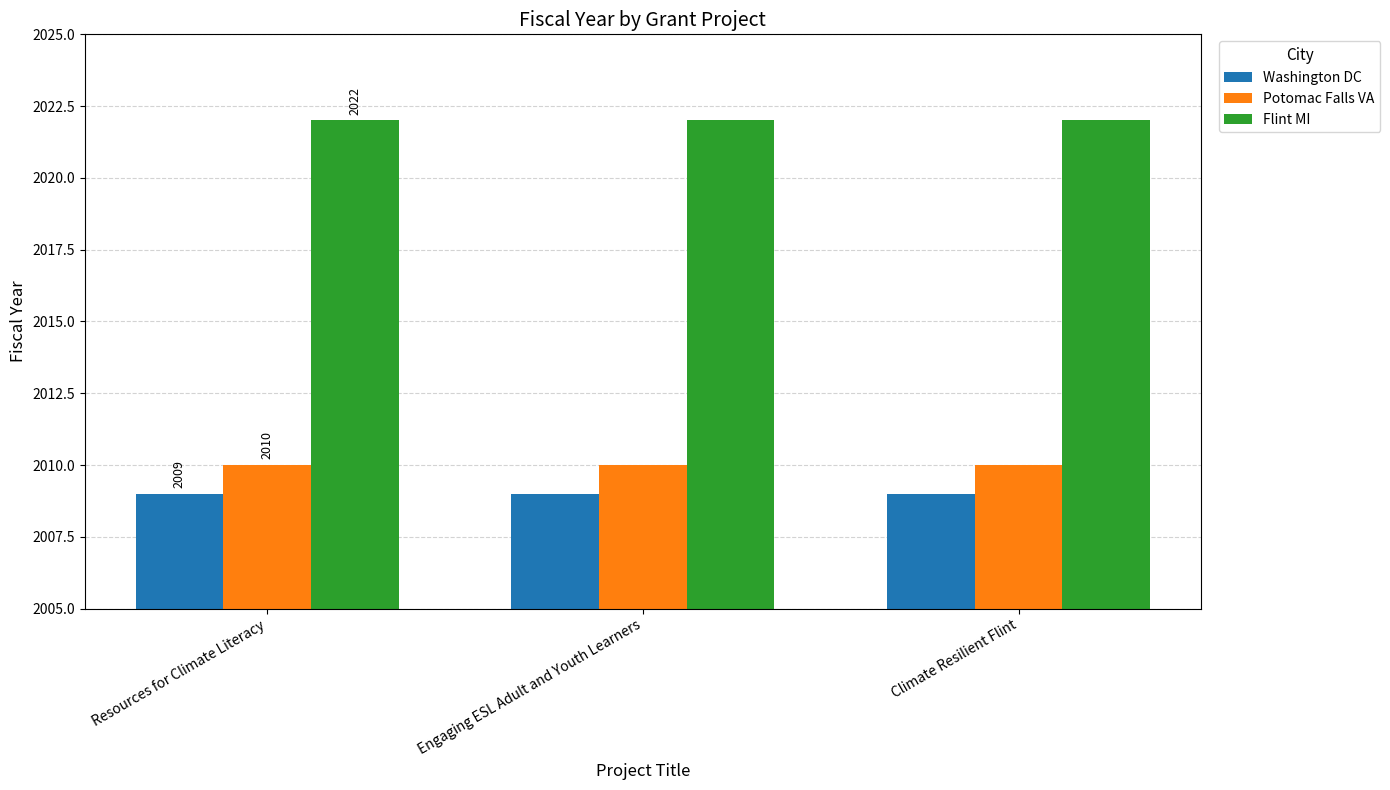

What is the greatest value displayed?

2022